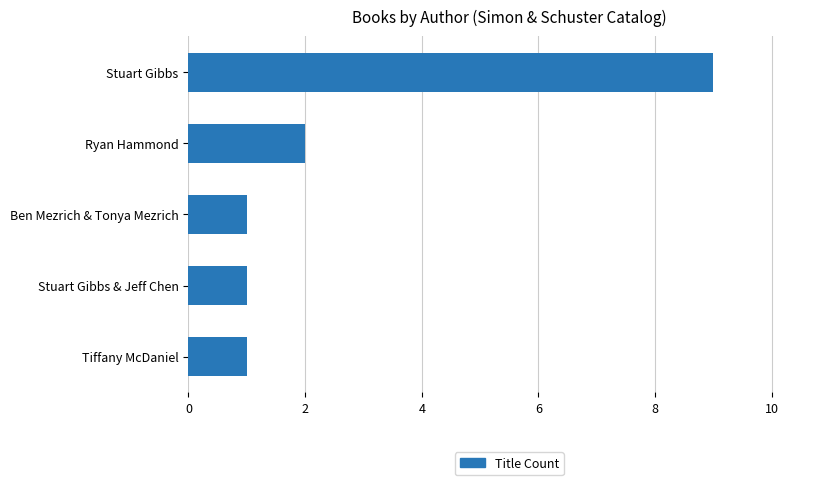

Reading bottom to top, transcribe all the data shown in this chart.

Tiffany McDaniel=1	Stuart Gibbs & Jeff Chen=1	Ben Mezrich & Tonya Mezrich=1	Ryan Hammond=2	Stuart Gibbs=9